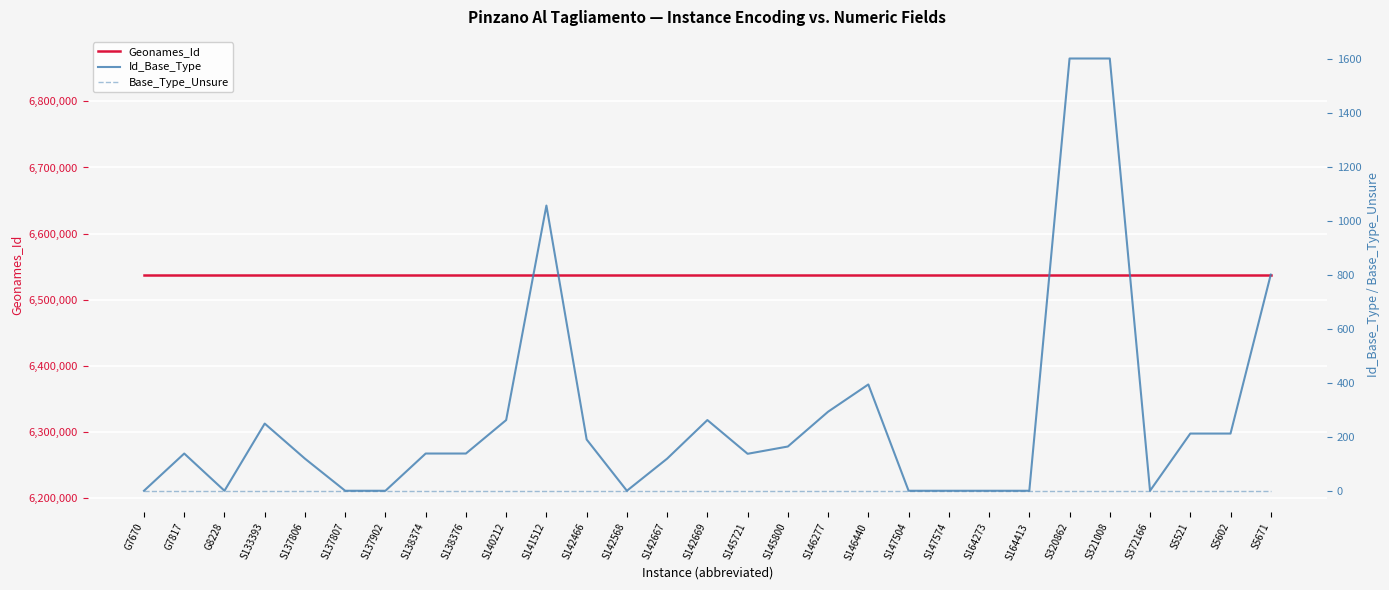

Rank the series at S147574 from highest to lowest value.

Geonames_Id, Id_Base_Type, Base_Type_Unsure